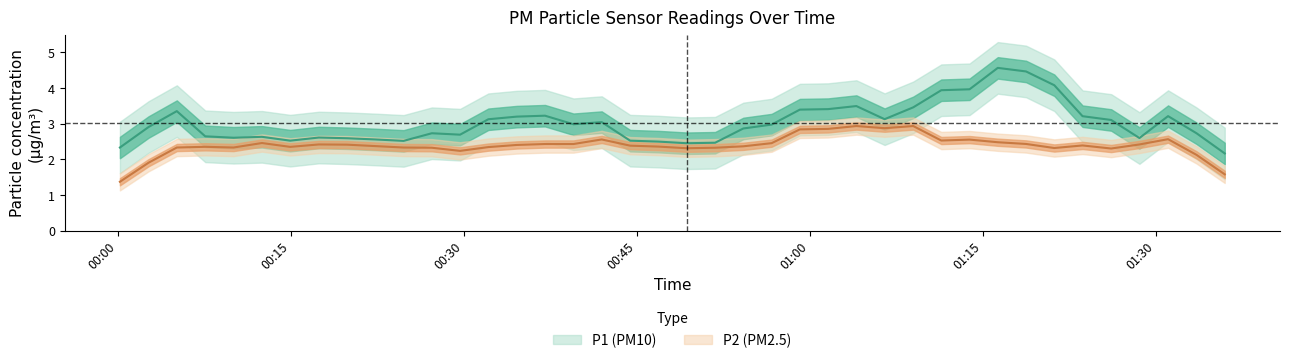

Rank the series by their maximum value, from highest to lowest.

P1, P2